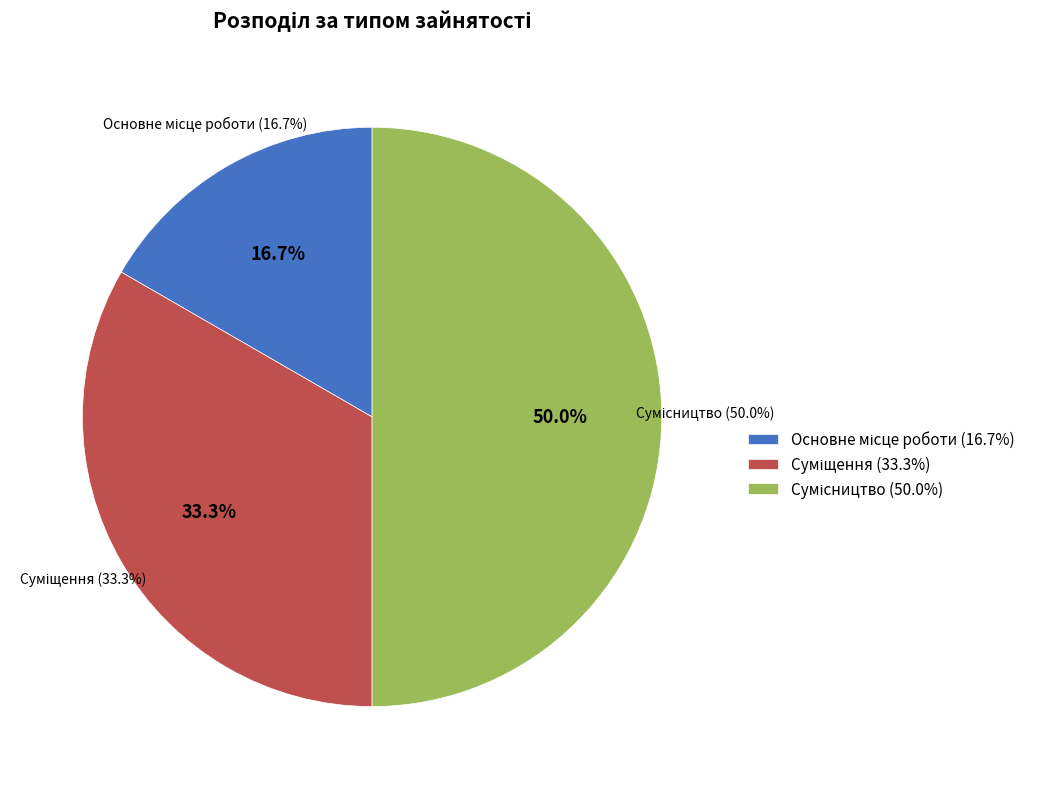

Which slice is the smallest?

Основне місце роботи